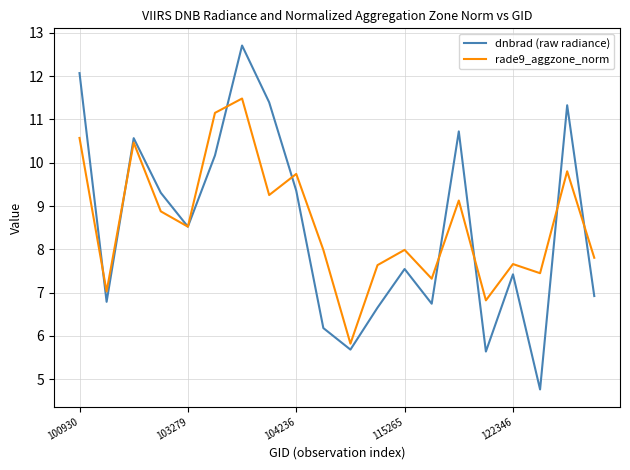

Rank the series by their maximum value, from lowest to highest.

rade9_aggzone_norm, dnbrad (raw radiance)